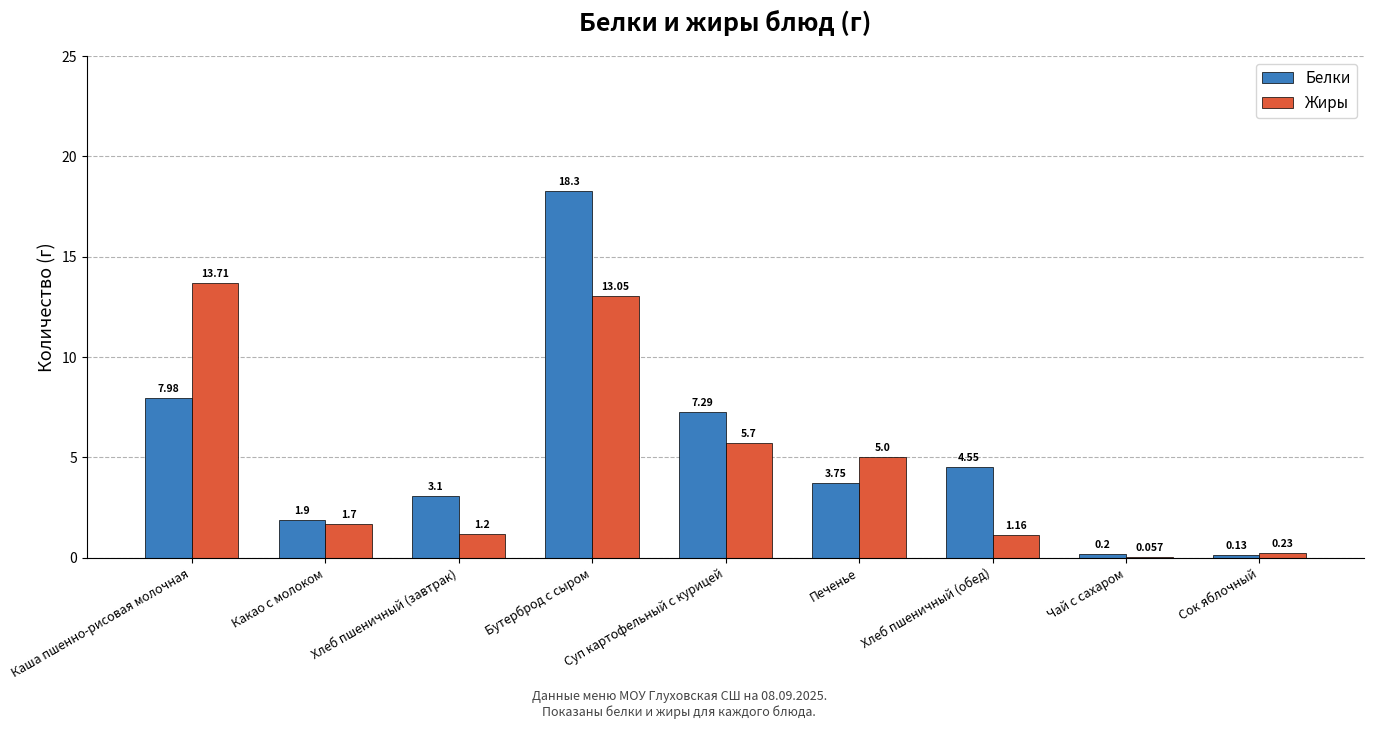

Between Печенье and Сок яблочный, which series saw the biggest shift?

Жиры